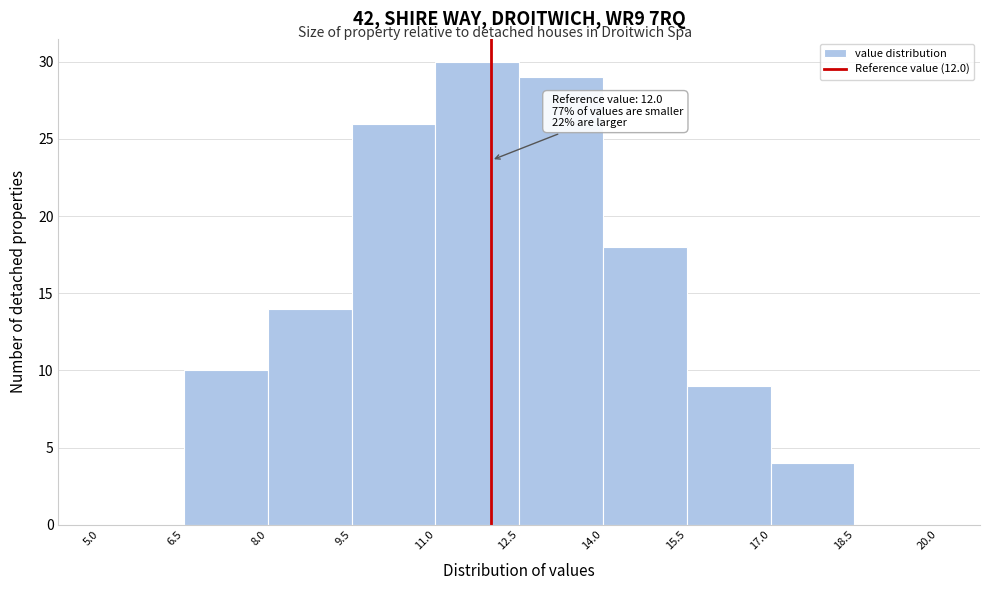

Which range on the x-axis has the tallest bar?

11.0 to 12.5